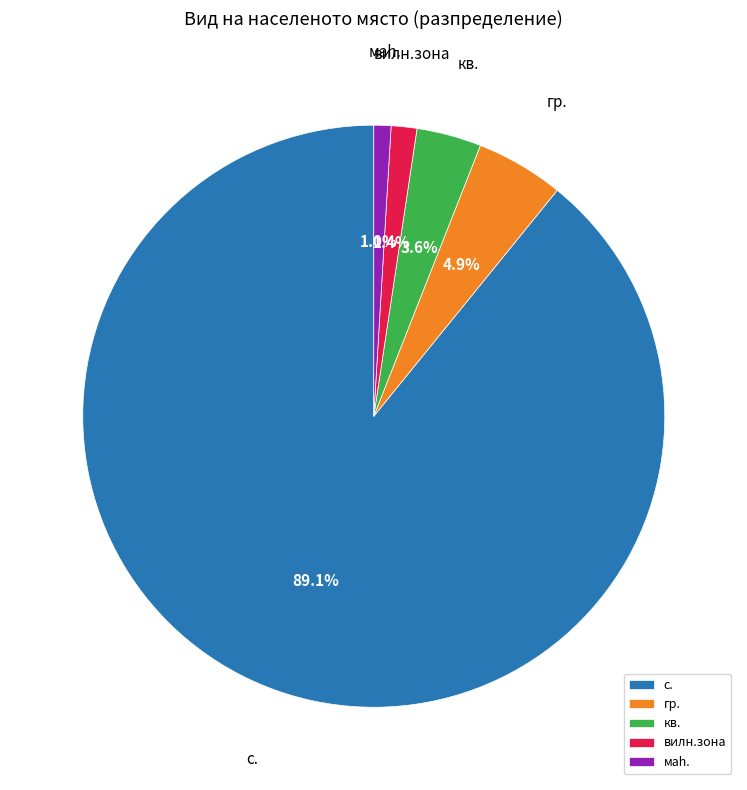

Which category accounts for the majority?

с.